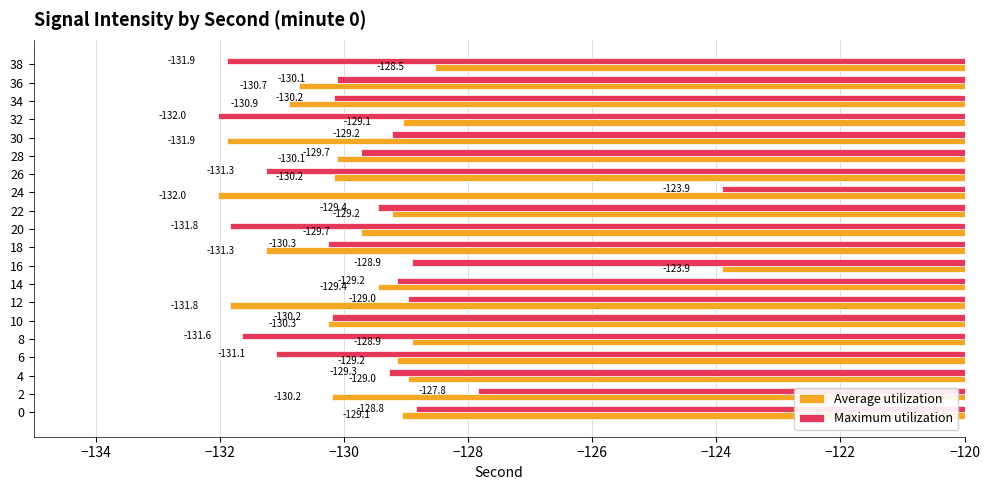

What is the average value of the Average utilization series?

-129.8